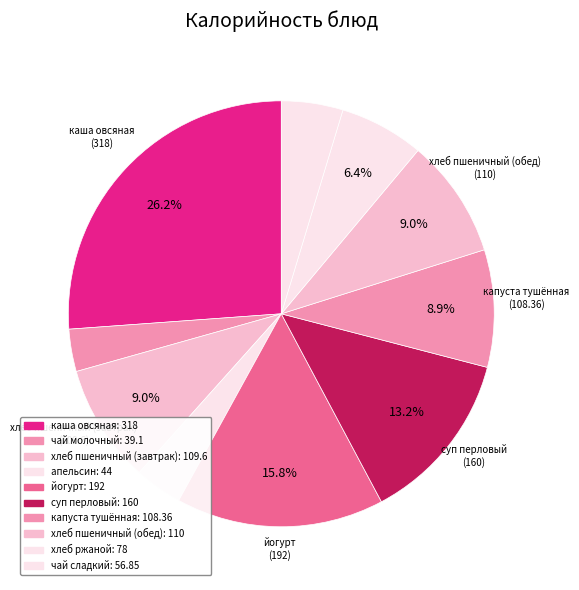

How many slices are in this pie chart?

10